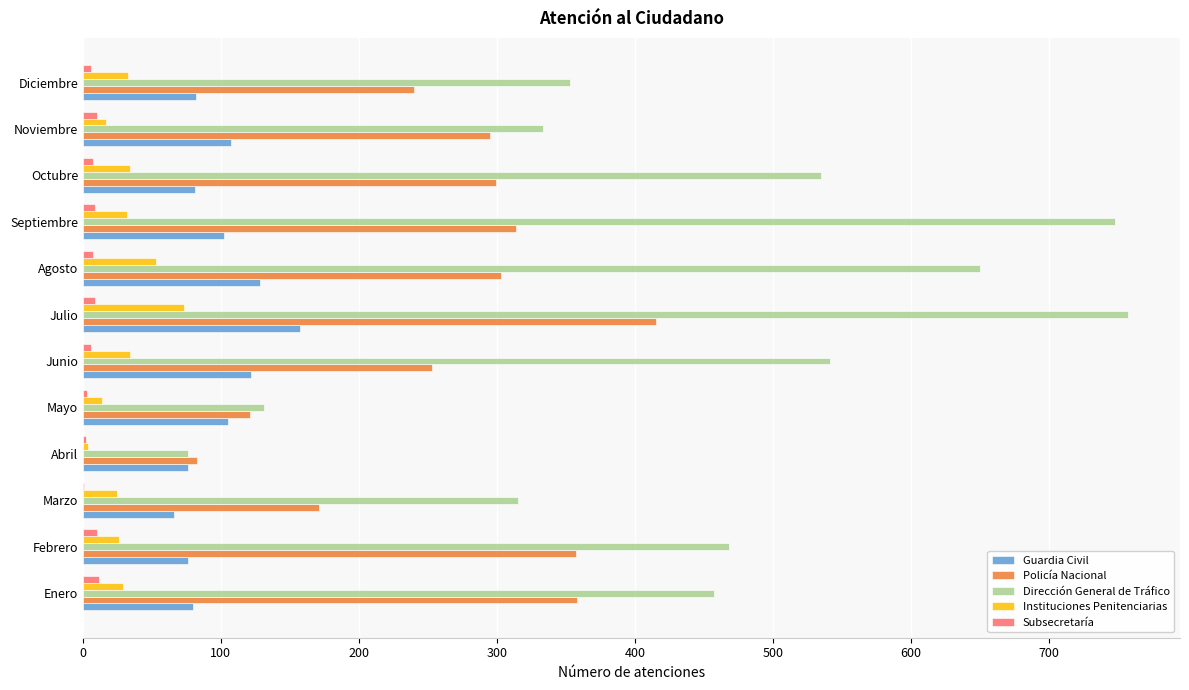

Is it true that Instituciones Penitenciarias equals 32 at Septiembre?

True